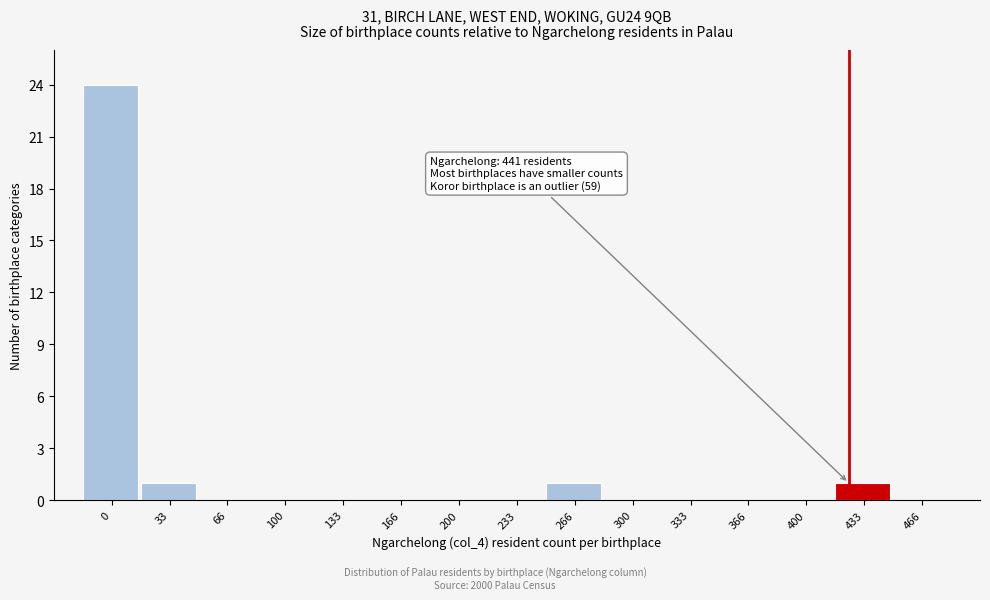

Reading left to right, extract all data points from this chart.

0=24	33=1	66=0	100=0	133=0	166=0	200=0	233=0	266=1	300=0	333=0	366=0	400=0	433=1	466=0